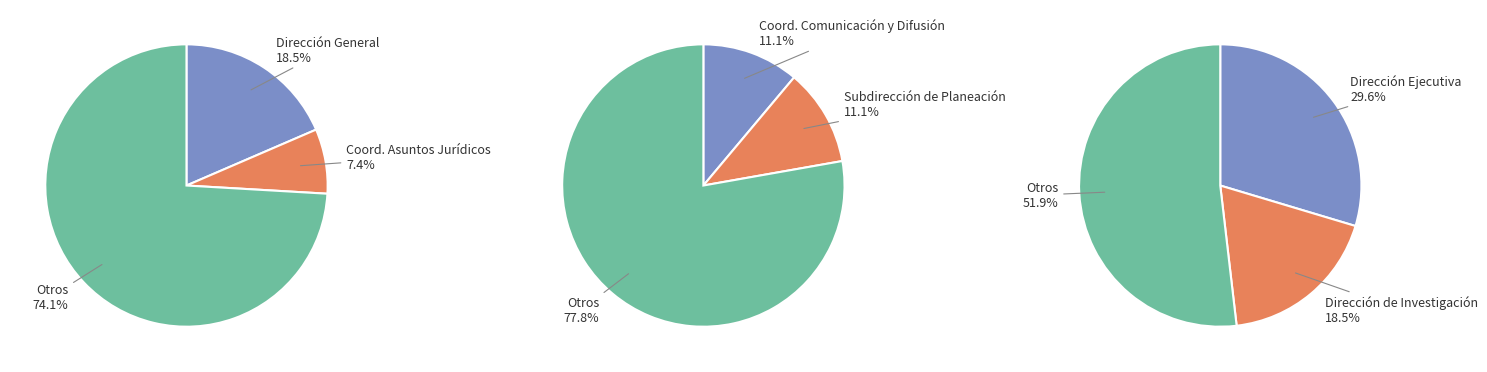

What percentage is the Coordinación de Comunicación y Difusión slice, to the nearest percent?

11%